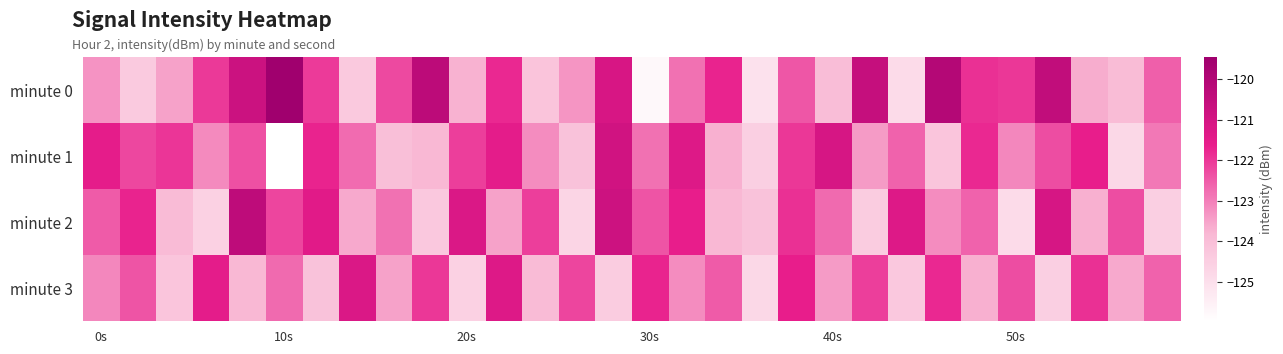

What is the greatest value displayed?

-119.5